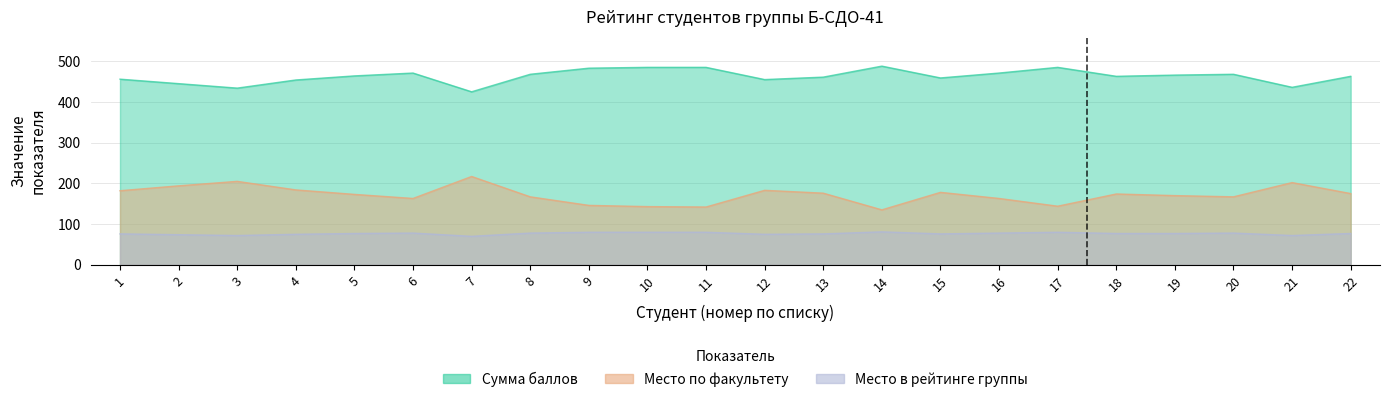

What is the difference between the highest and lowest values at 19?

389